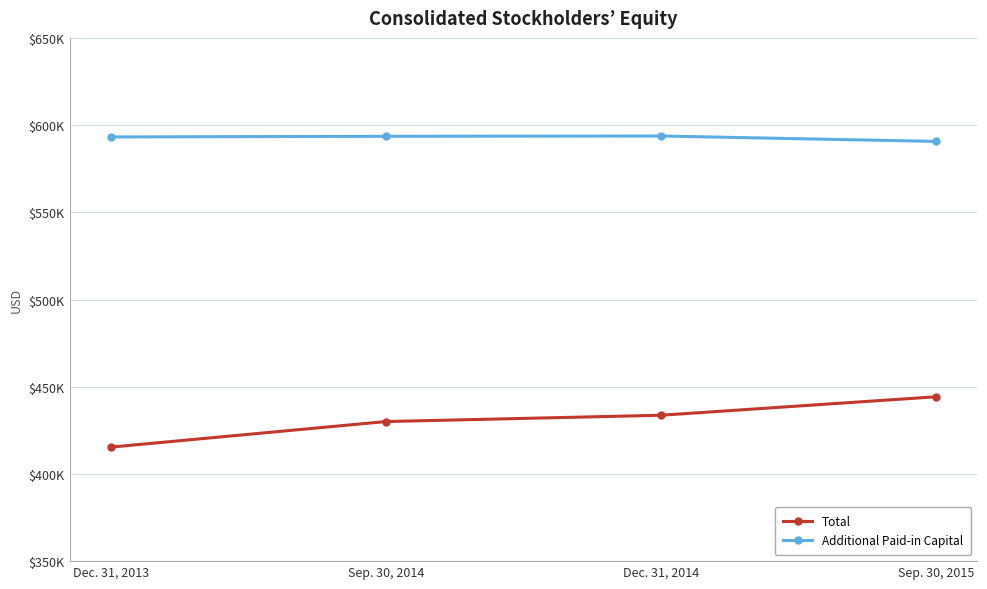

Where is Total nearest to the value 429796?

Sep. 30, 2014